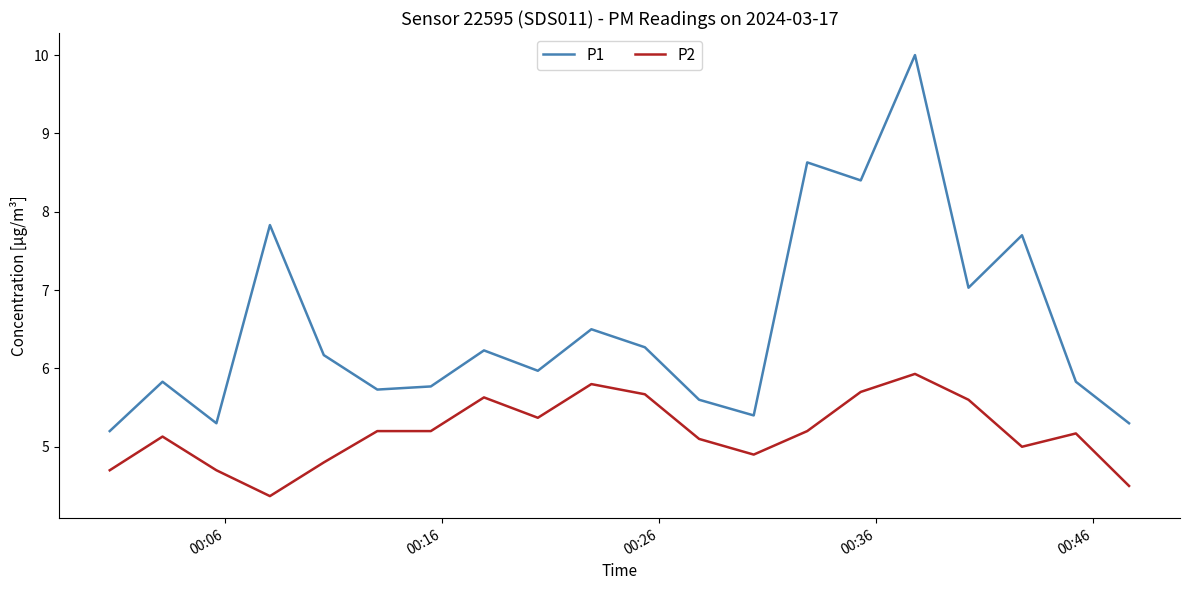

True or false: P1 and P2 cross at least once.

False